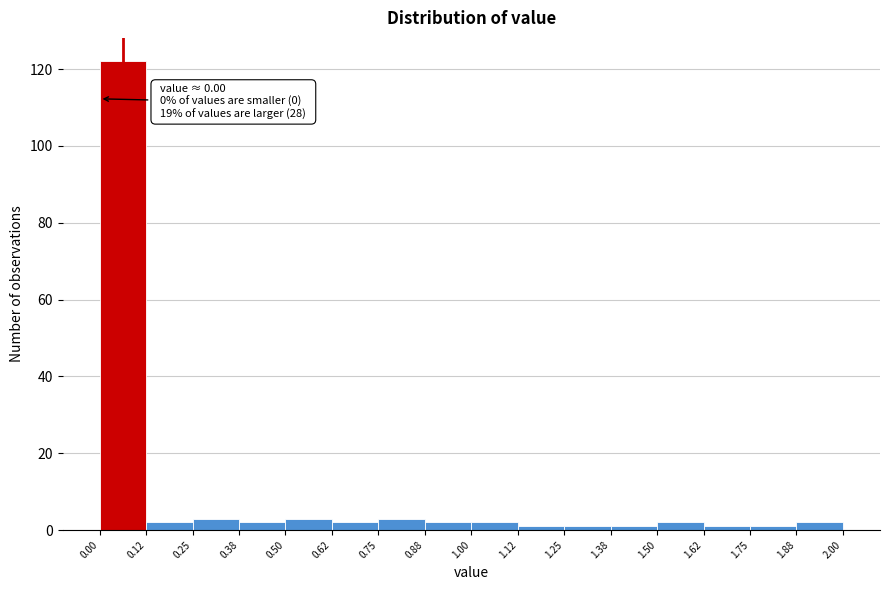

Over which range of the x-axis is the bar tallest?

0.00 to 0.12